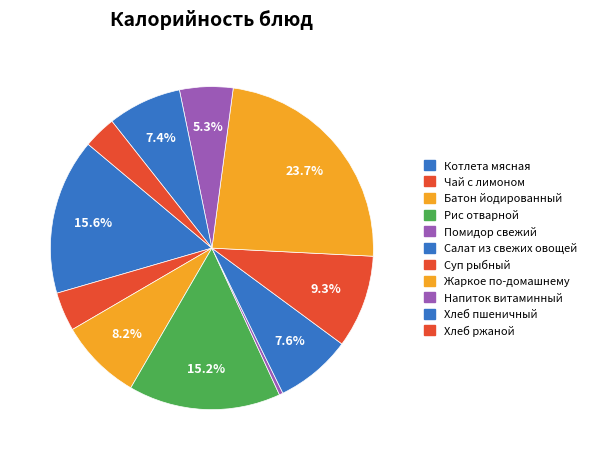

To the nearest percent, what is the average slice percentage?

9%